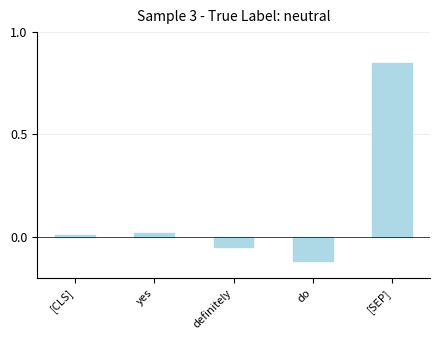

Which has a higher value, yes or definitely?

yes